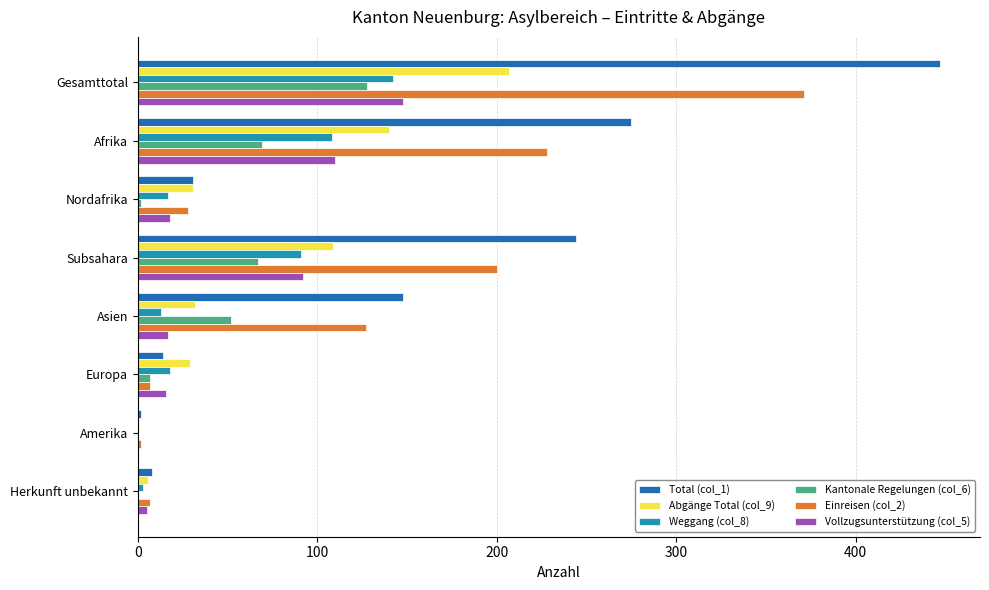

Count the number of data series in this chart.

6